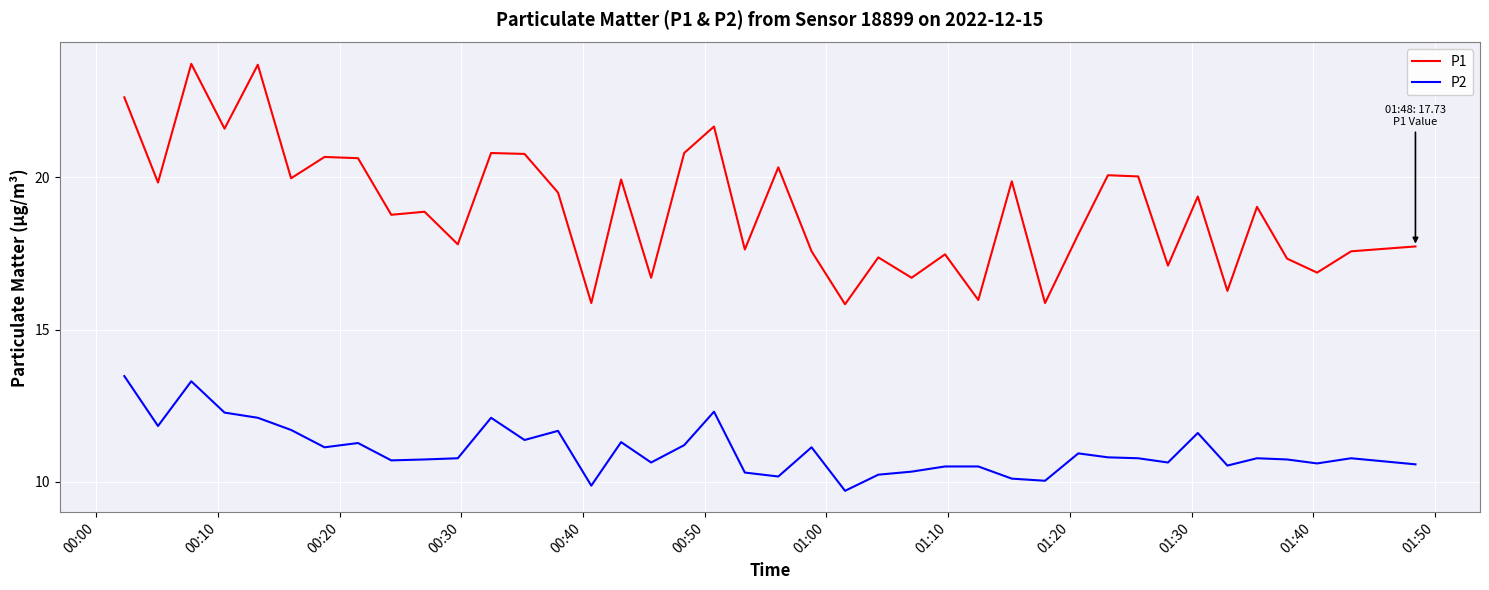

Which series has the widest spread of values?

P1